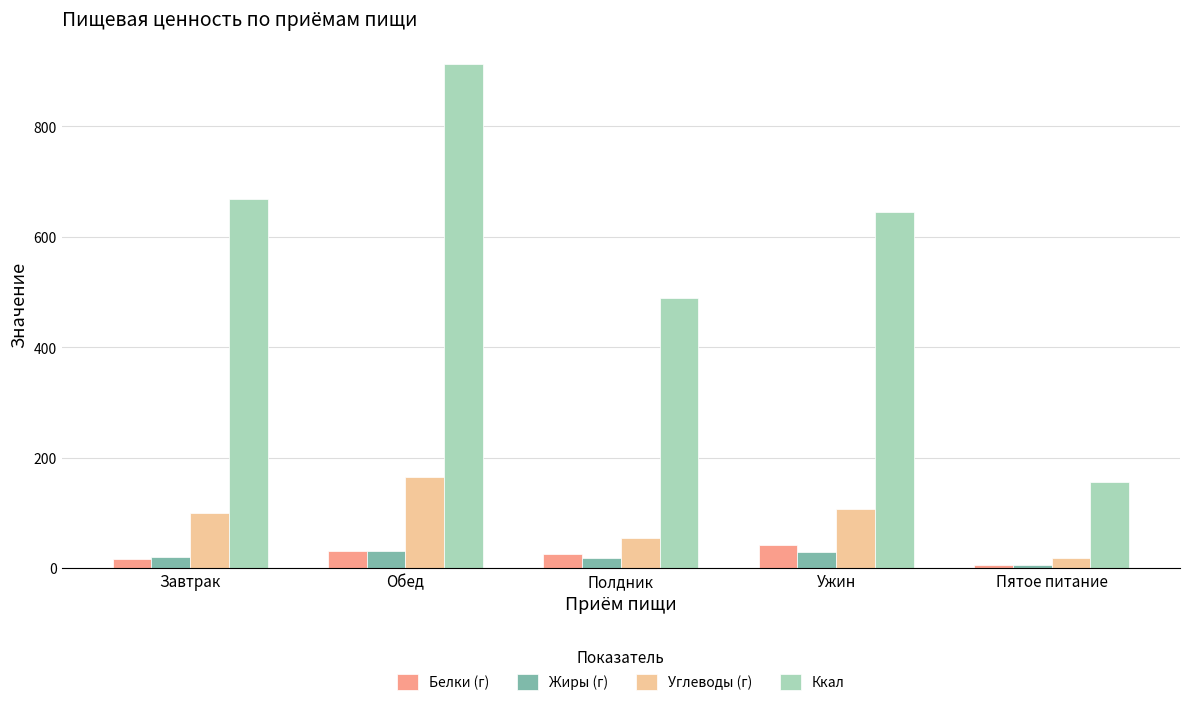

True or false: Ккал has a value of 644.7 at Ужин.

True